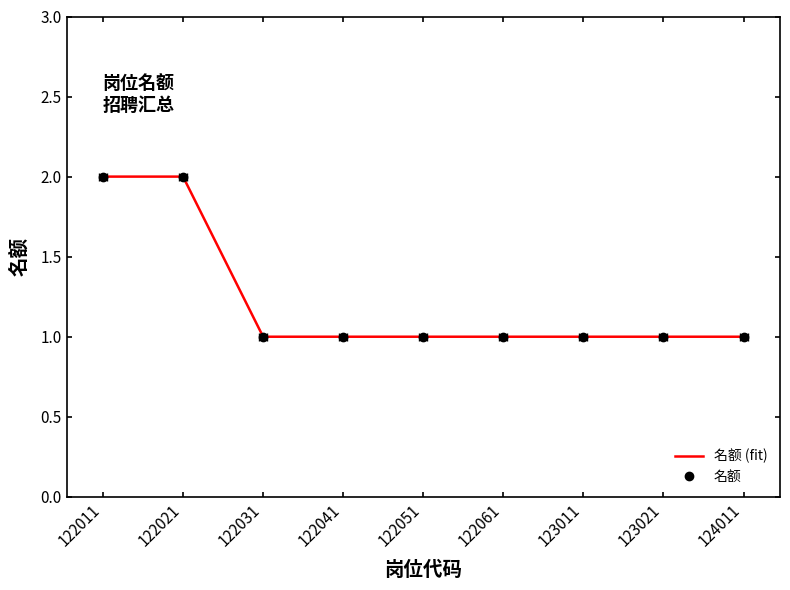

Which series has the widest spread of values?

名额 (fit)